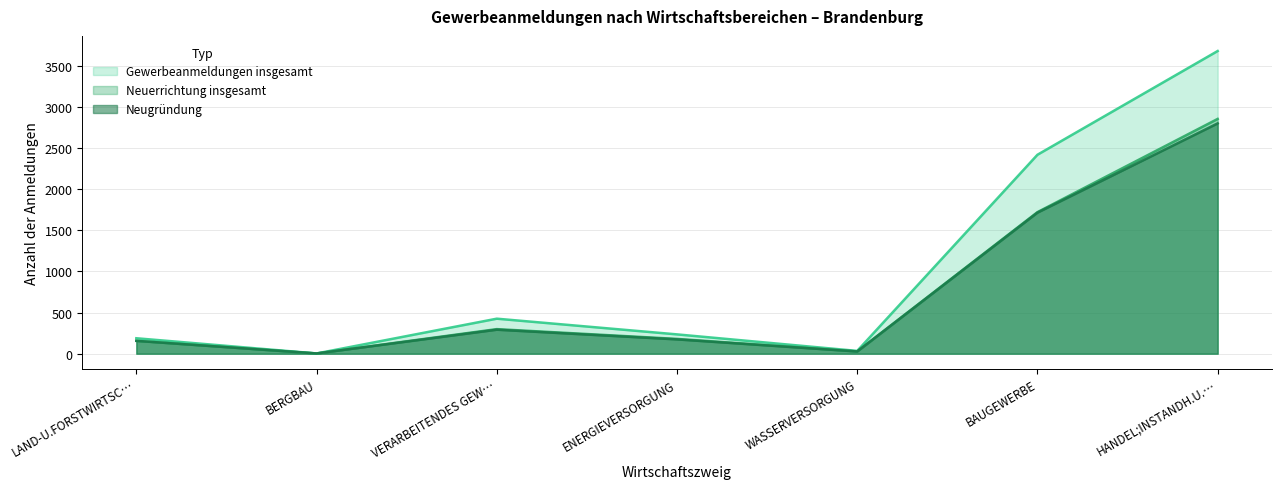

Which category has the lowest value in the Gewerbeanmeldungen insgesamt series?

BERGBAU